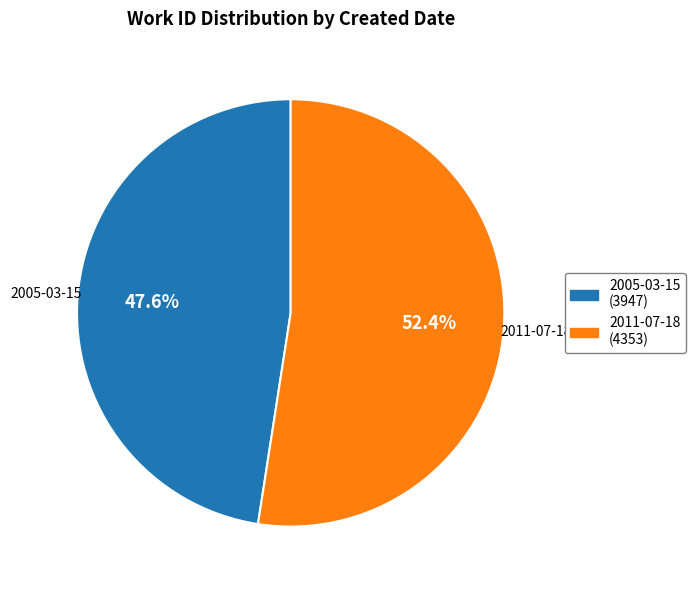

What is the largest slice in the pie chart?

2011-07-18